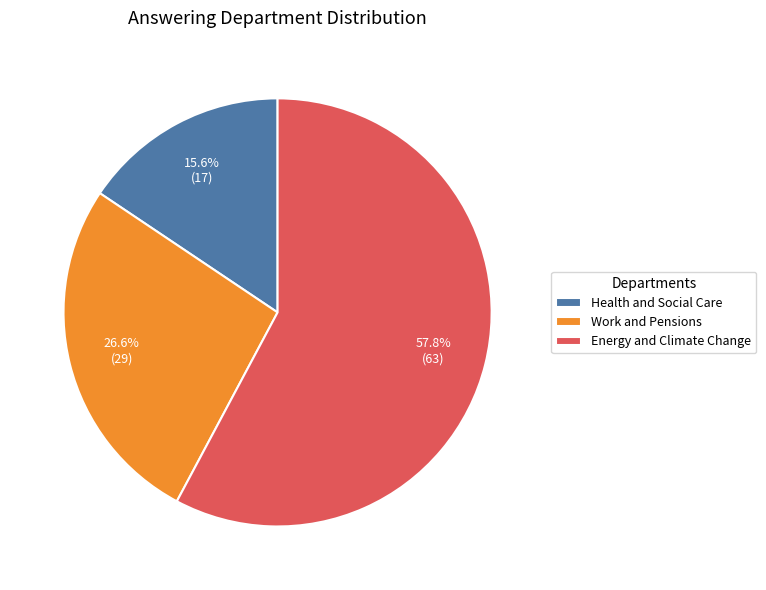

Which category has the smallest portion of the pie?

Health and Social Care